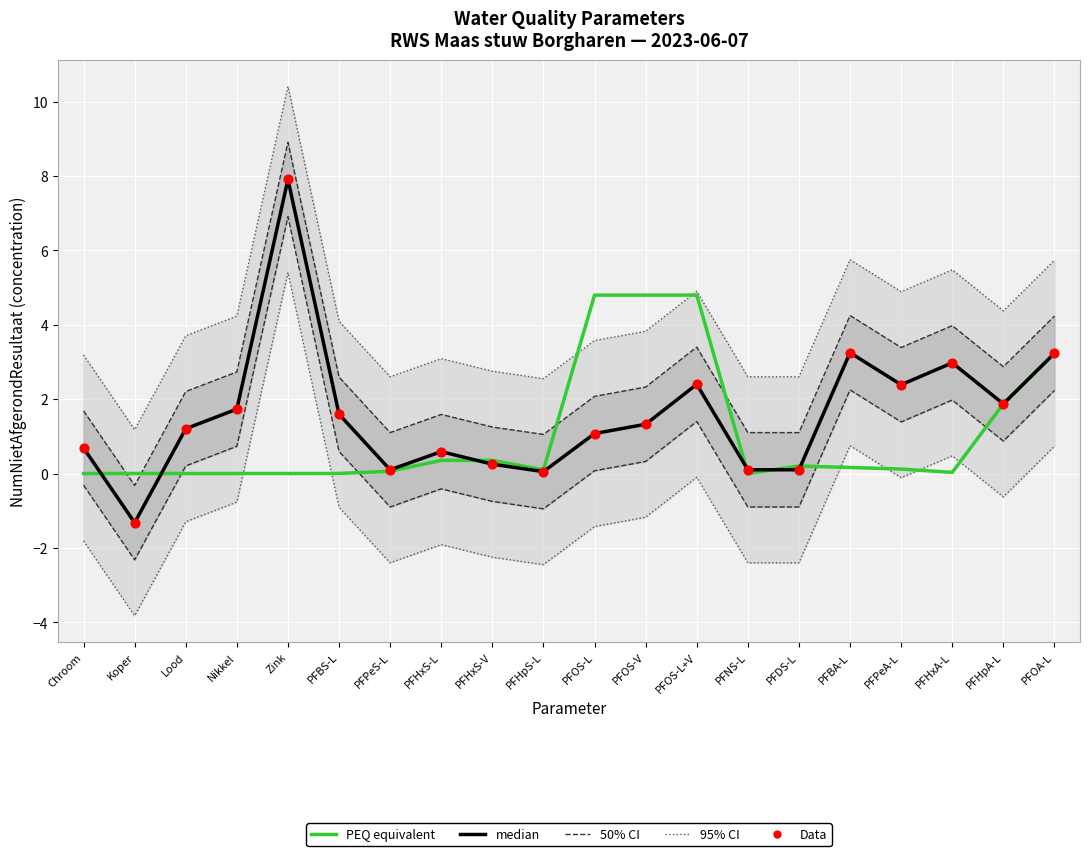

What is the total value across all series at Chroom?

6.2